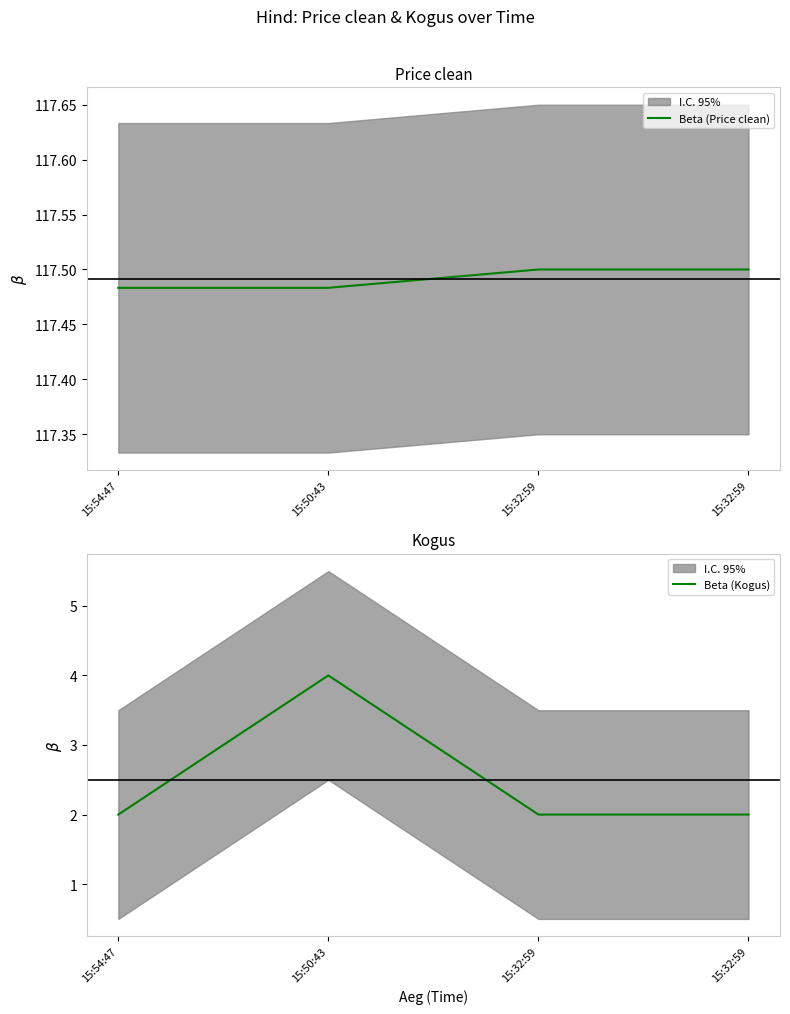

How many Beta (Price clean) values are between 117 and 118?

4